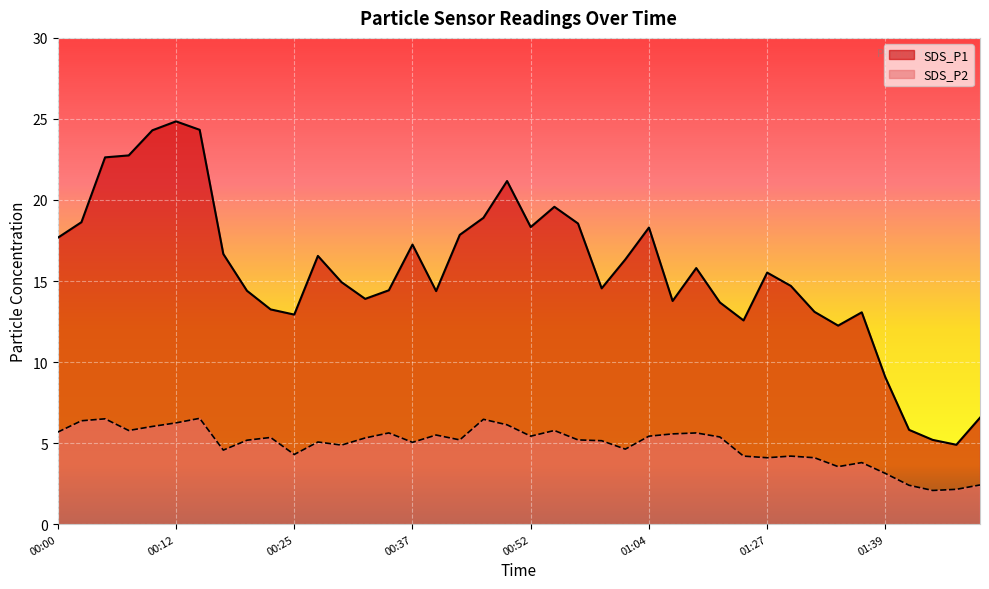

What is the label of the 3rd point from the right?

01:52